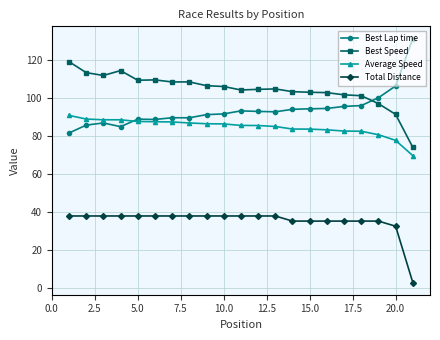

At how many categories does at least one series exceed 13?

21